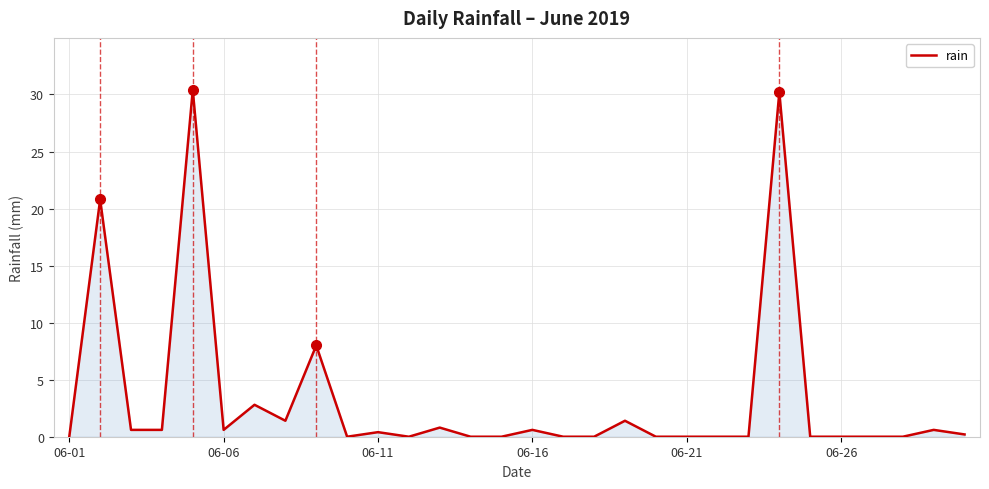

How many series are shown in this chart?

1